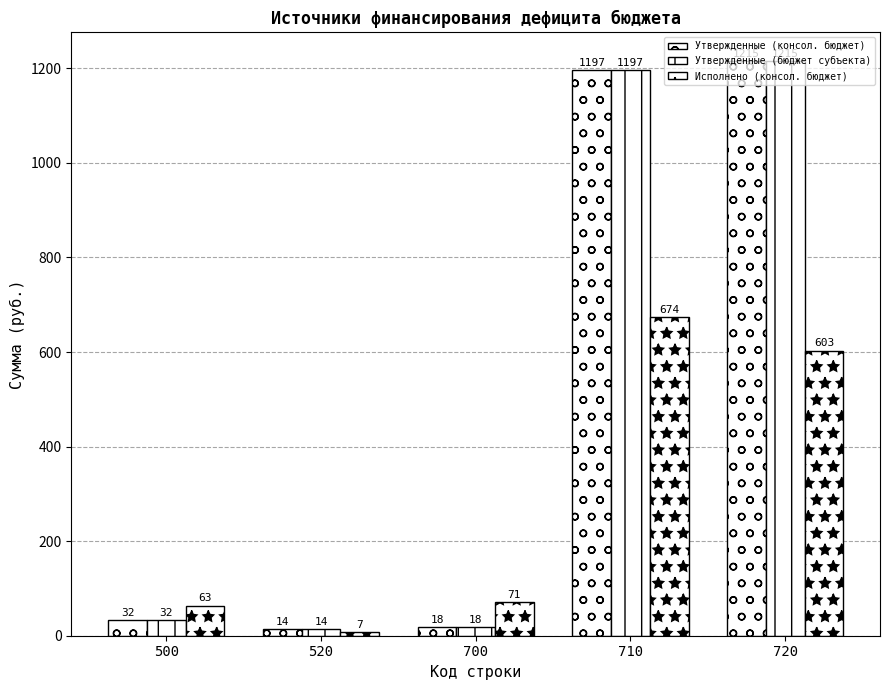

The Утвержденные (бюджет субъекта) series shows 18.5 at 700. True or false?

True